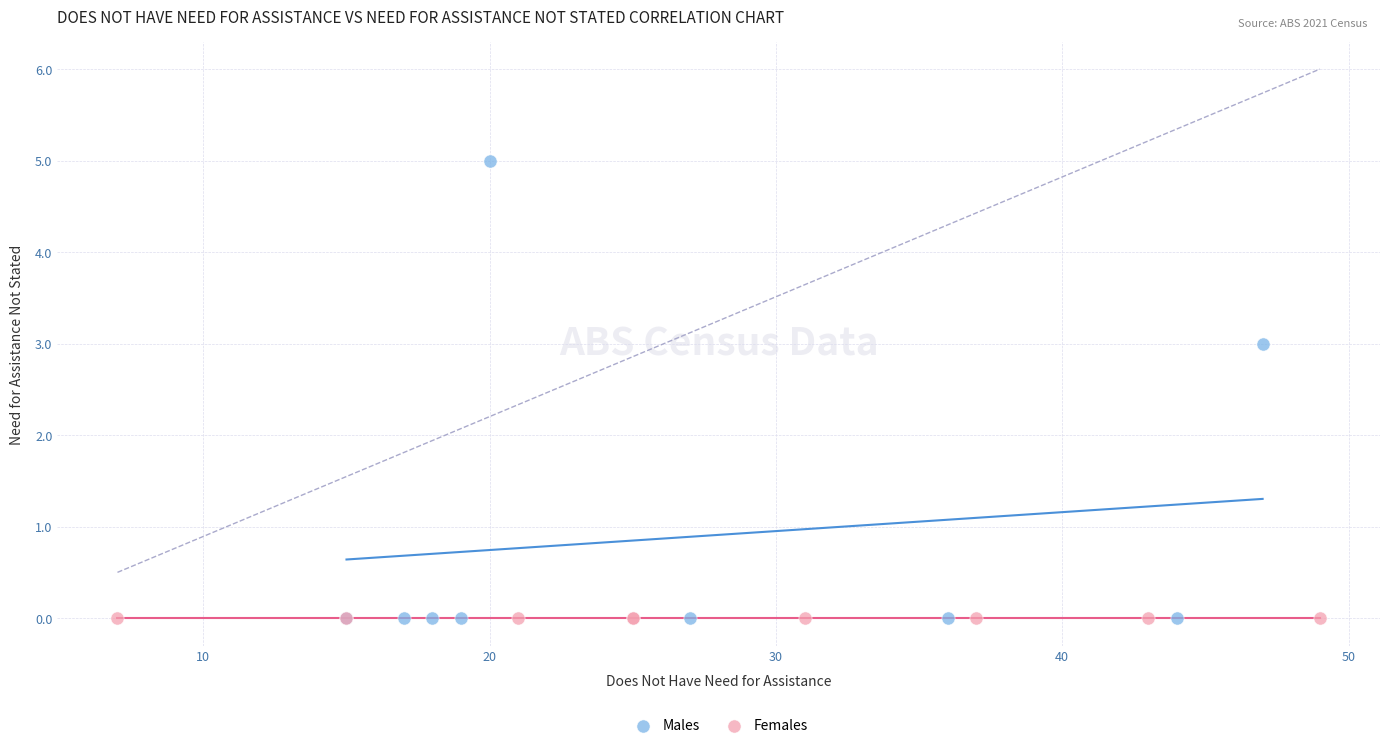

Which series contains the highest Y value?

Males